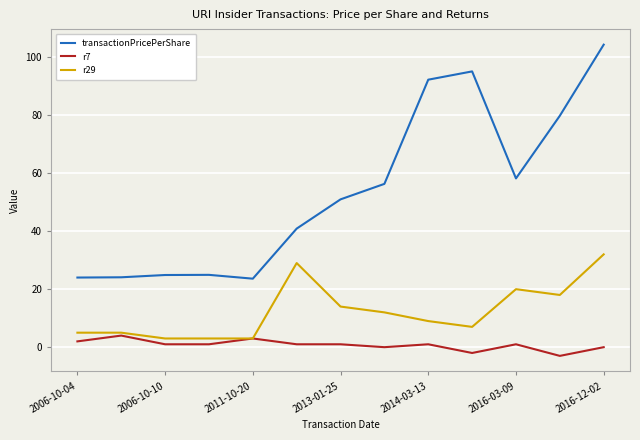

List the series in order of their peak value, highest first.

transactionPricePerShare, r29, r7